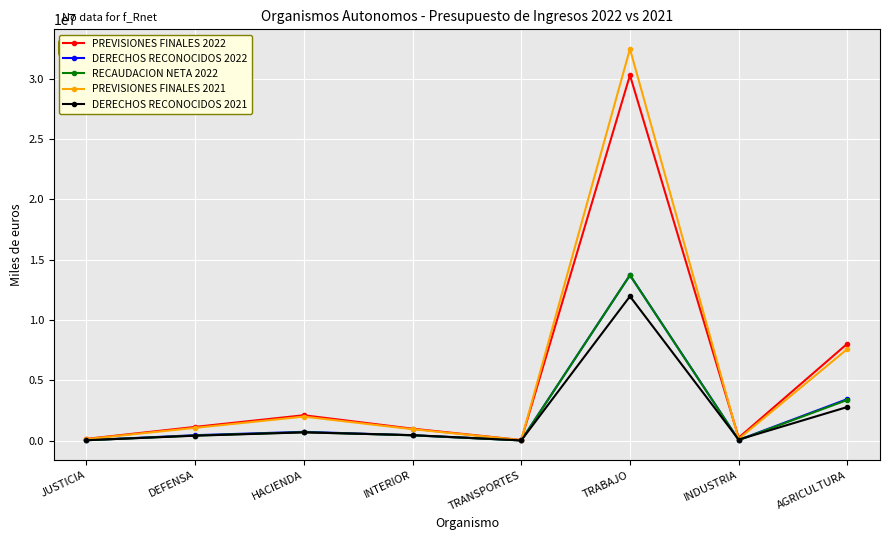

What value does the PREVISIONES FINALES 2022 series have at DEFENSA?

1132135